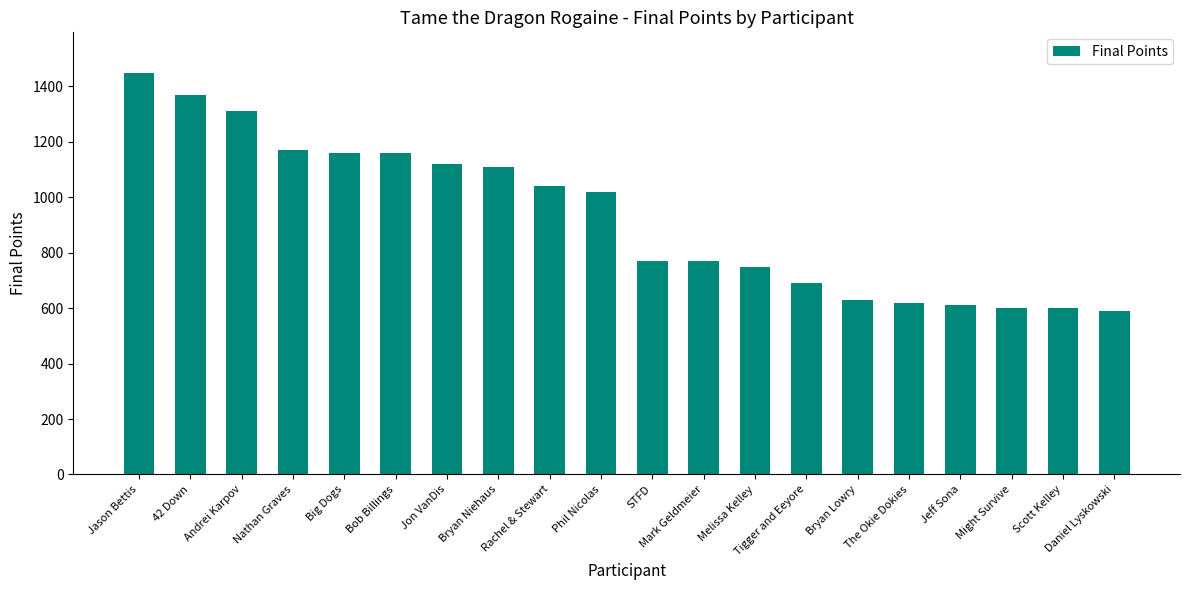

The chart shows a value of 425 at Bryan Lowry. True or false?

False